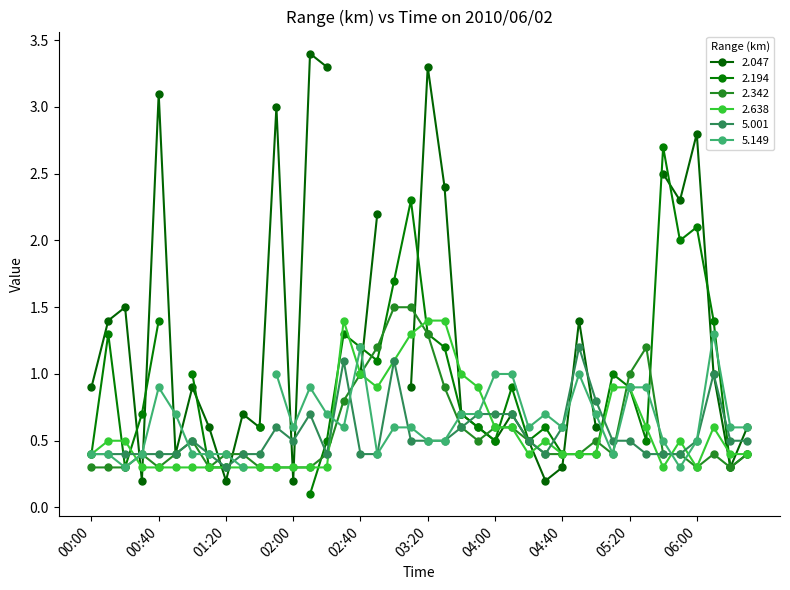

What is the highest value of the 2.638 series?

1.4